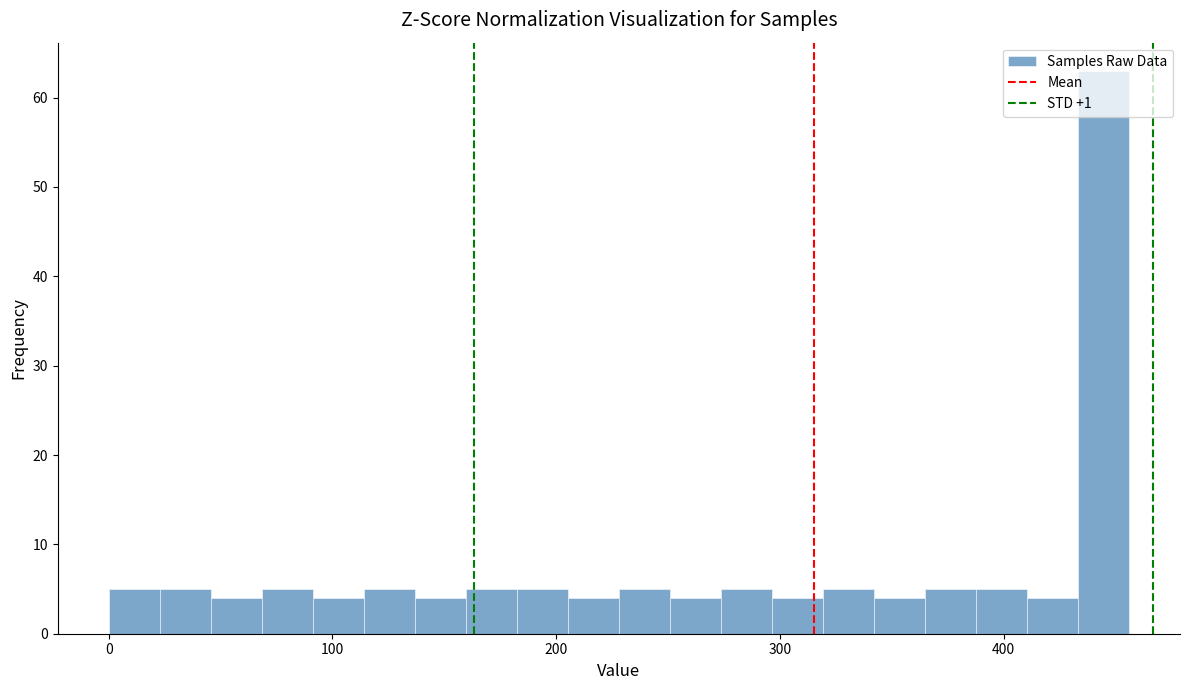

Read against the x-axis, roughly where is the centre of the tallest bar?

440